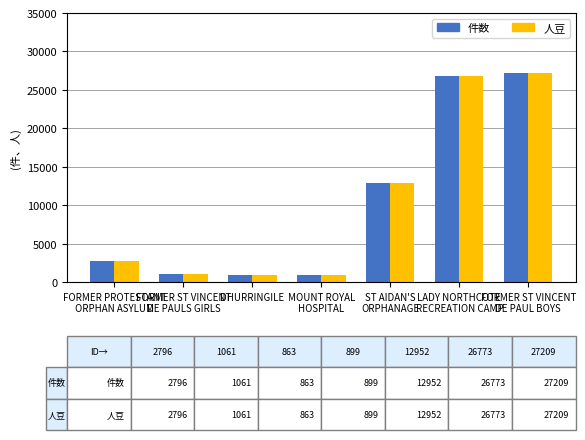

What is the minimum value for 件数?

863